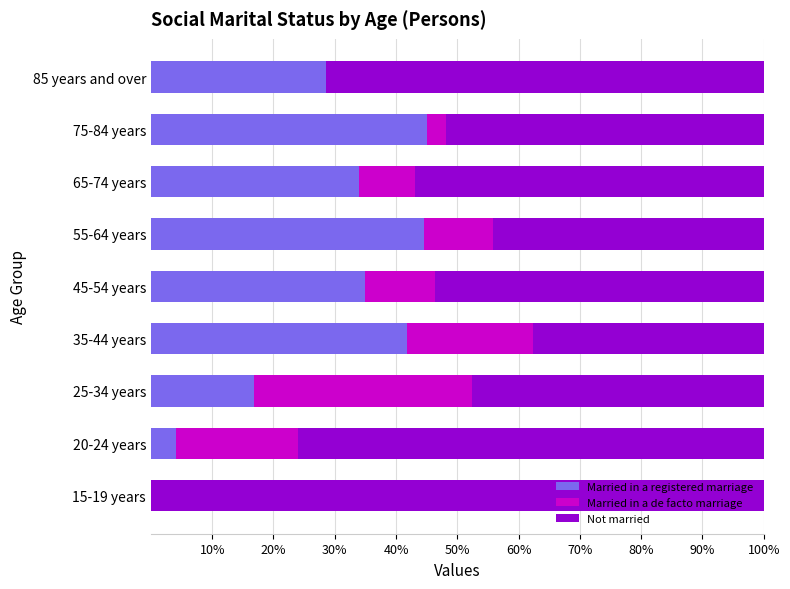

What is the total value across all series at 20-24 years?

100.0